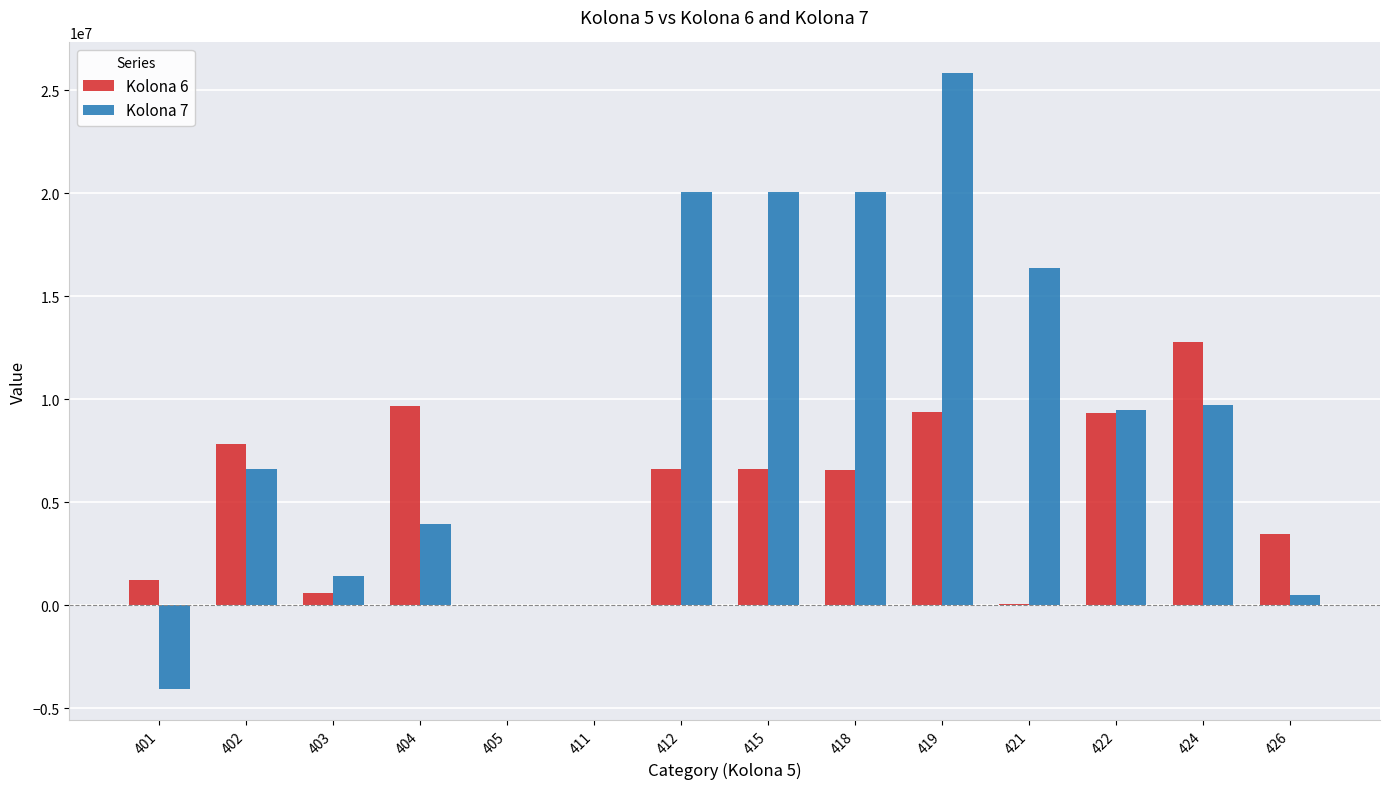

What is the average value of the Kolona 6 series?

5298284